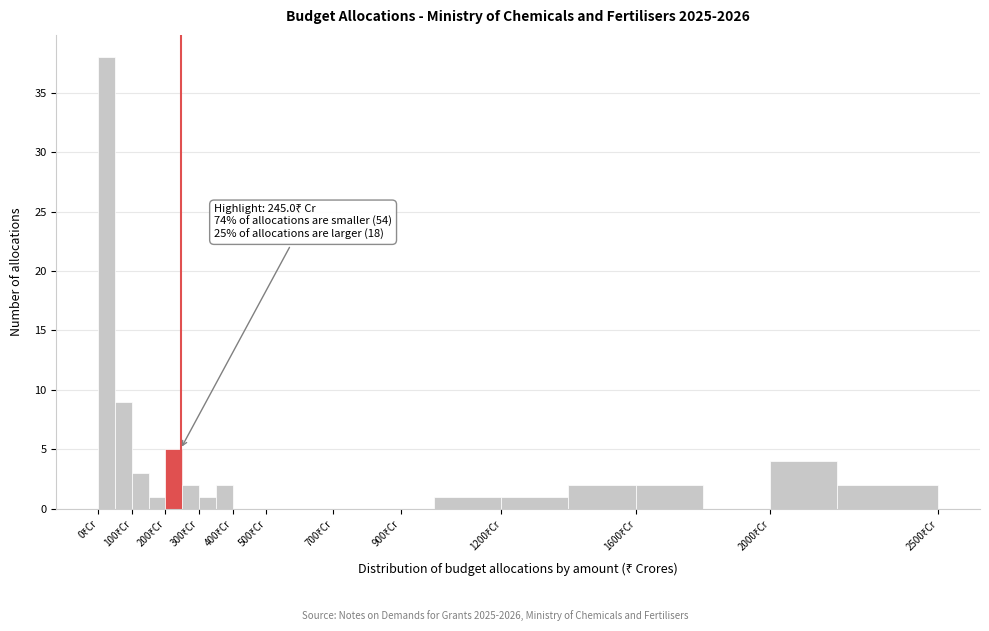

Over which range of the x-axis is the bar tallest?

0 to 50